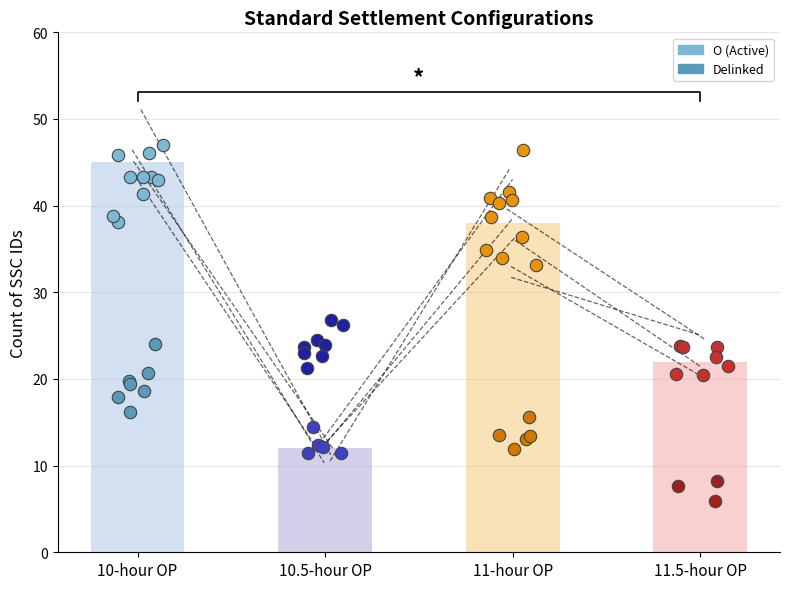

Between 11-hour OP and 10-hour OP, which is larger?

10-hour OP